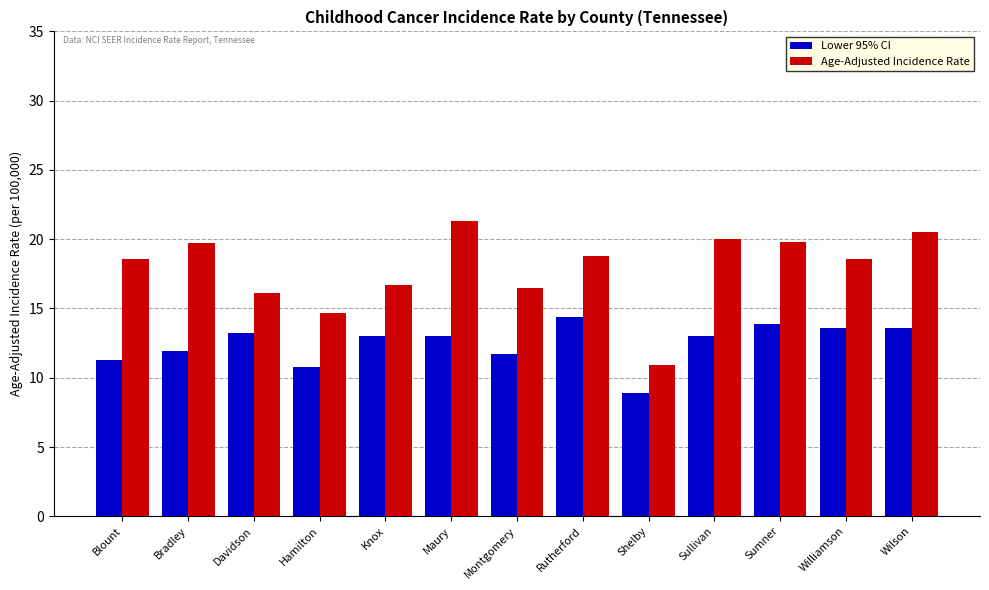

Does the chart contain any negative values?

No